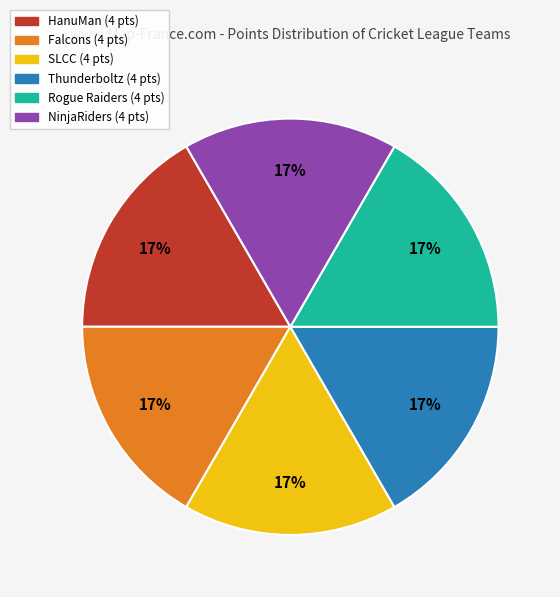

How many slices are in this pie chart?

6